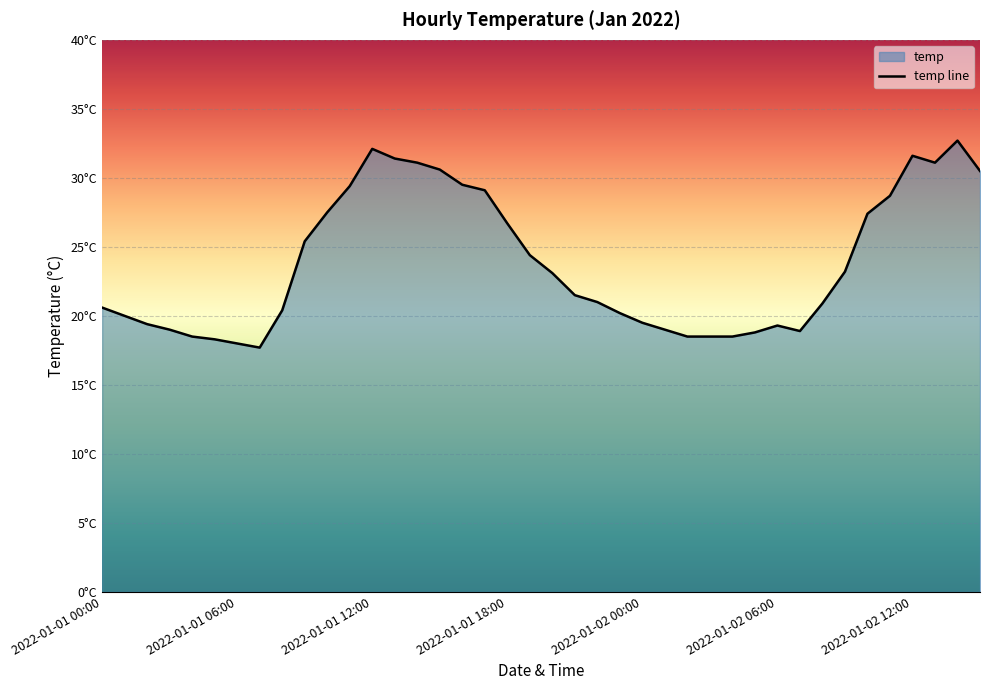

True or false: there are more than 2 points higher than both neighbors.

True